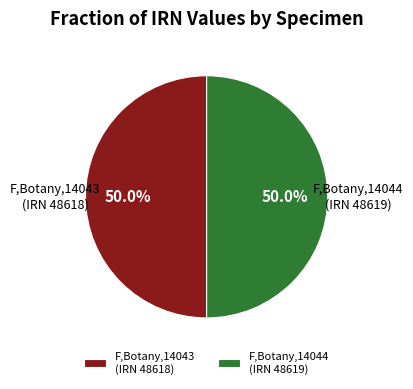

What is the ratio of the value at F,Botany,14044 (IRN 48619) to the value at F,Botany,14043 (IRN 48618)?

1.0